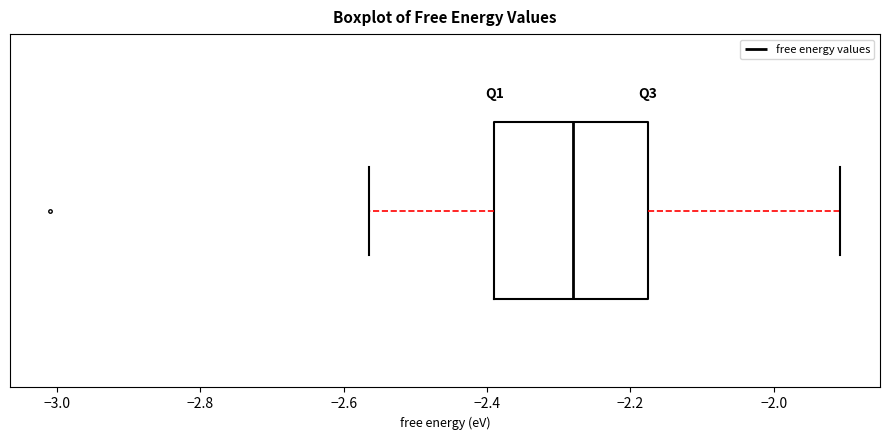

Where does the left whisker of the box end on the x-axis? The values are not printed on the chart, so give them approximately, as read against the axis.

-2.56